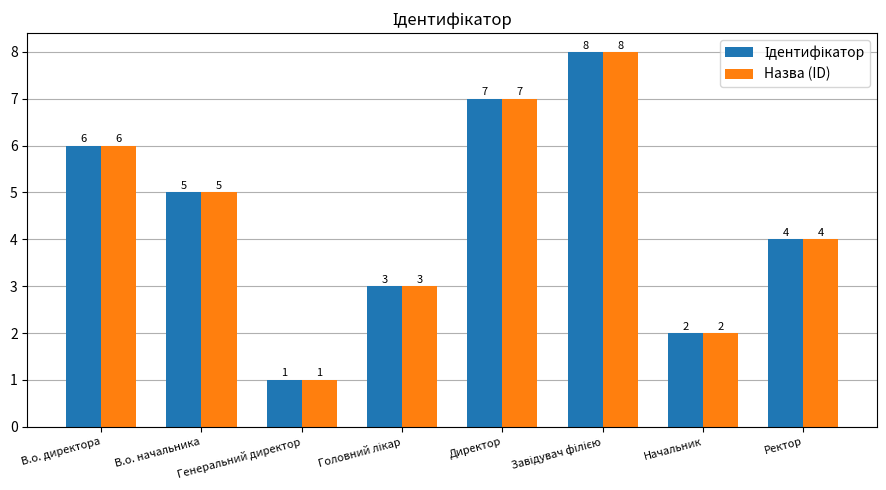

What is the maximum value shown in the chart?

8